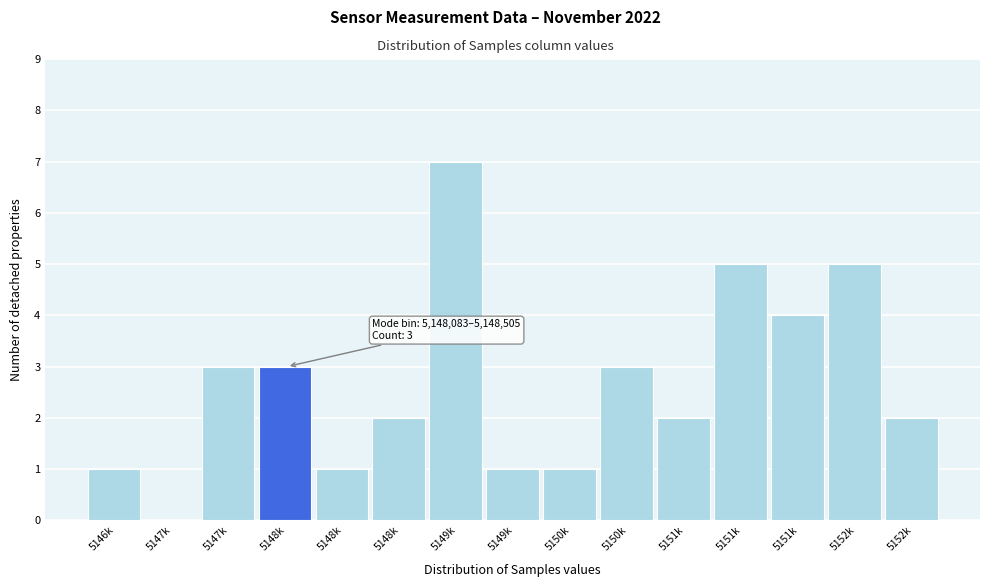

How many distinct data groups are displayed?

1